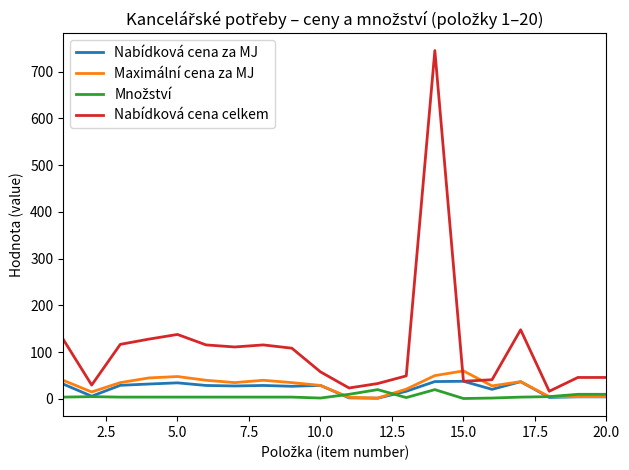

Which series has the widest spread of values?

Nabídková cena celkem